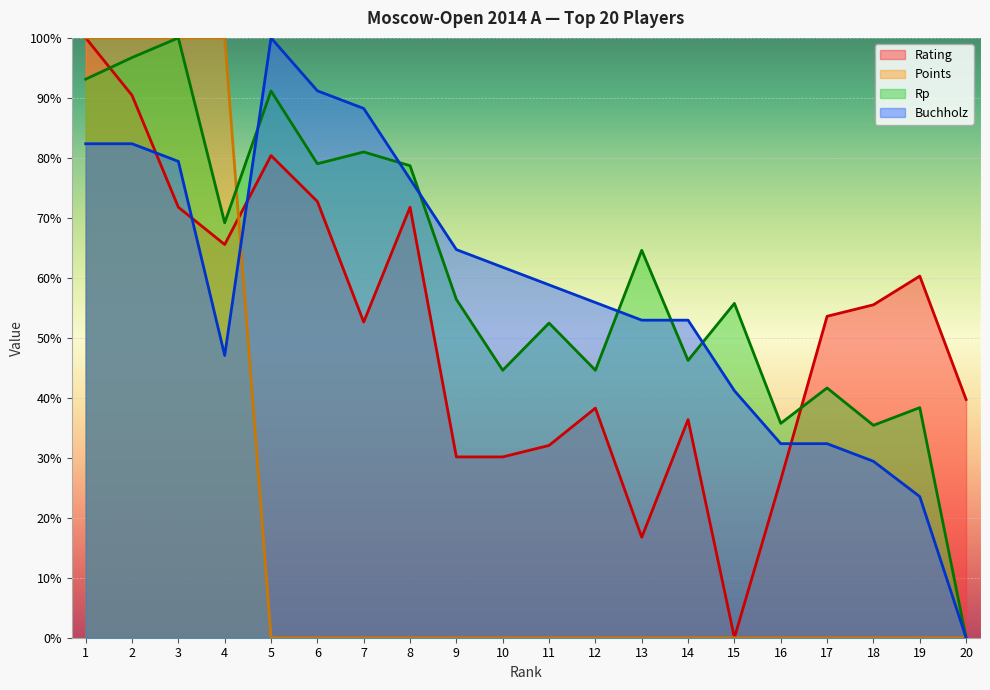

Which category has the lowest value in the Rating series?

15